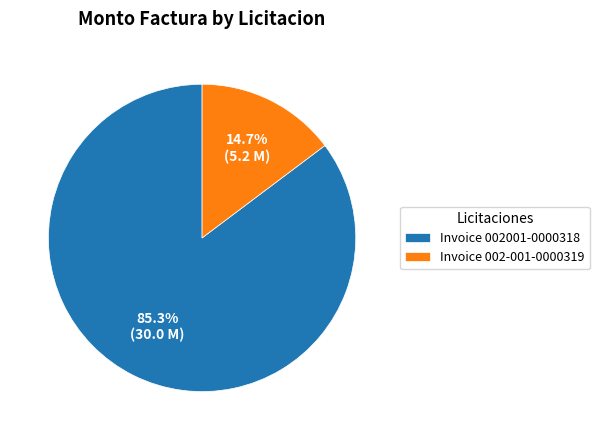

Which category has the smallest portion of the pie?

Invoice 002-001-0000319